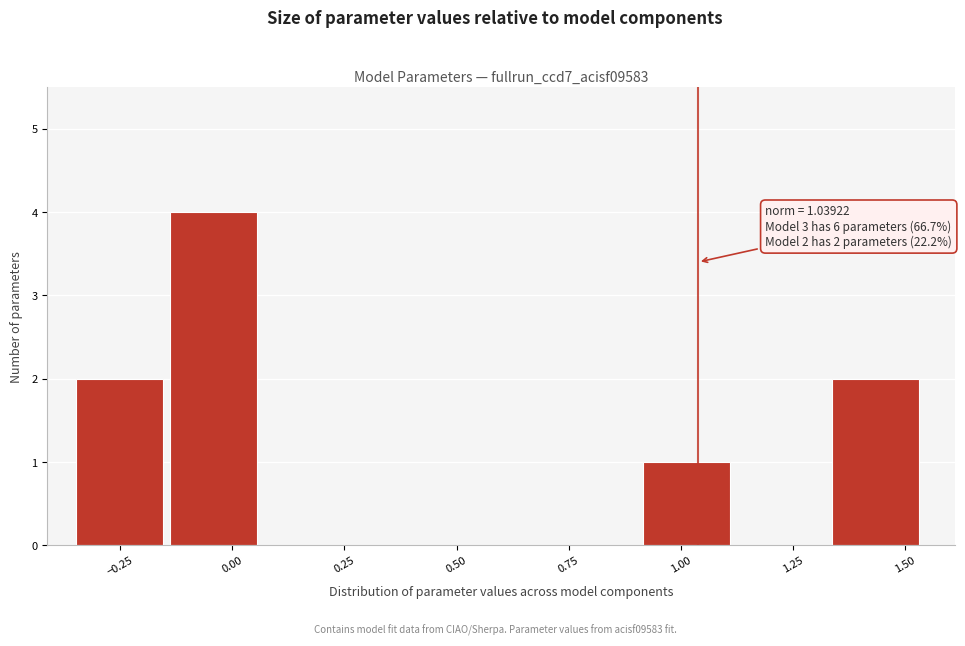

Over which range of the x-axis is the bar tallest?

-0.15 to 0.05